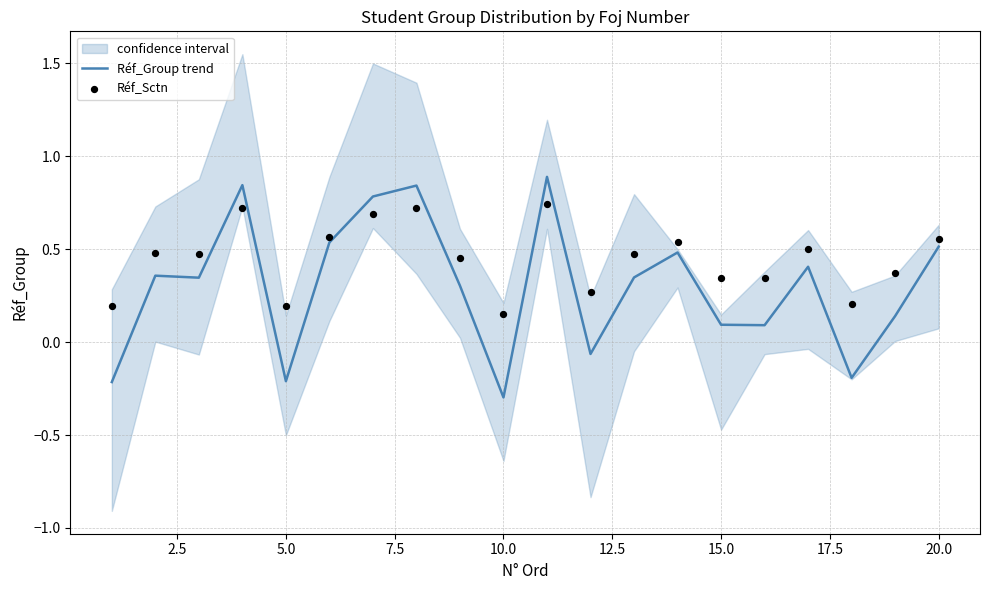

Is it true that Réf_Group trend equals -0.3 at 5.0?

False